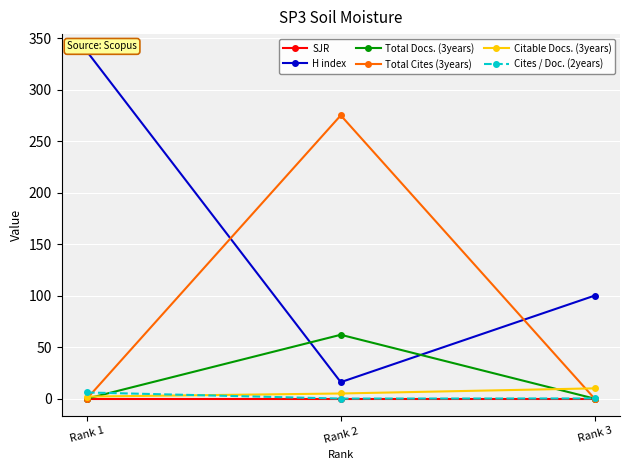

The value of Total Docs. (3years) at Rank 3 is 0.0. True or false?

True